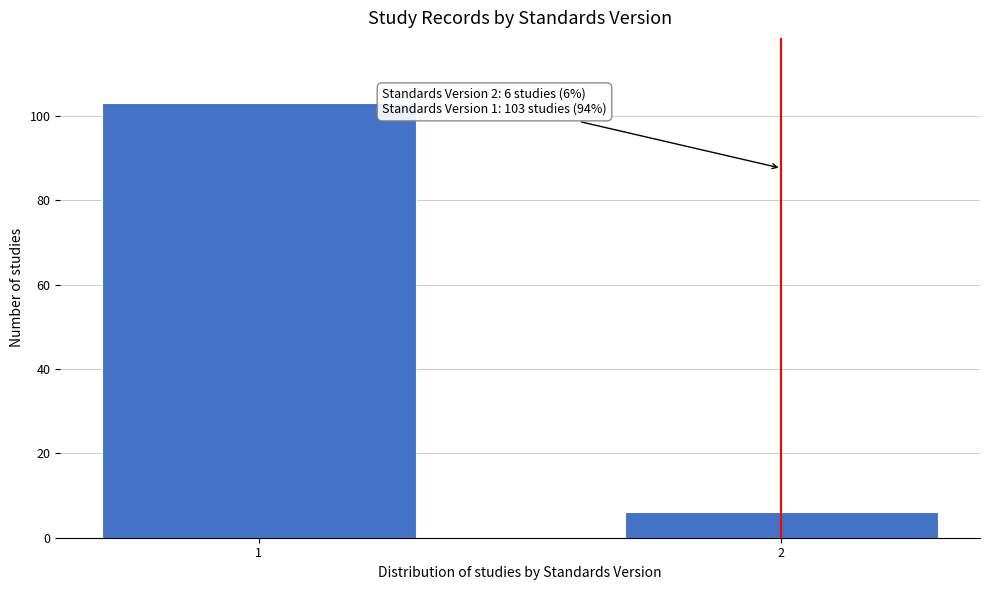

Reading right to left, what are all the values shown in this chart?

2=6	1=103